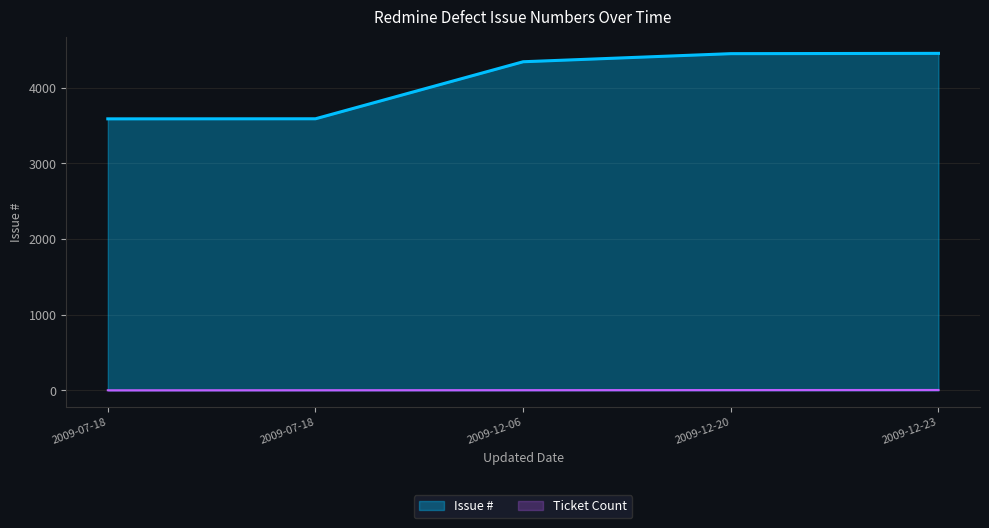

Is it true that the value at 2009-07-18 is 3591?

True